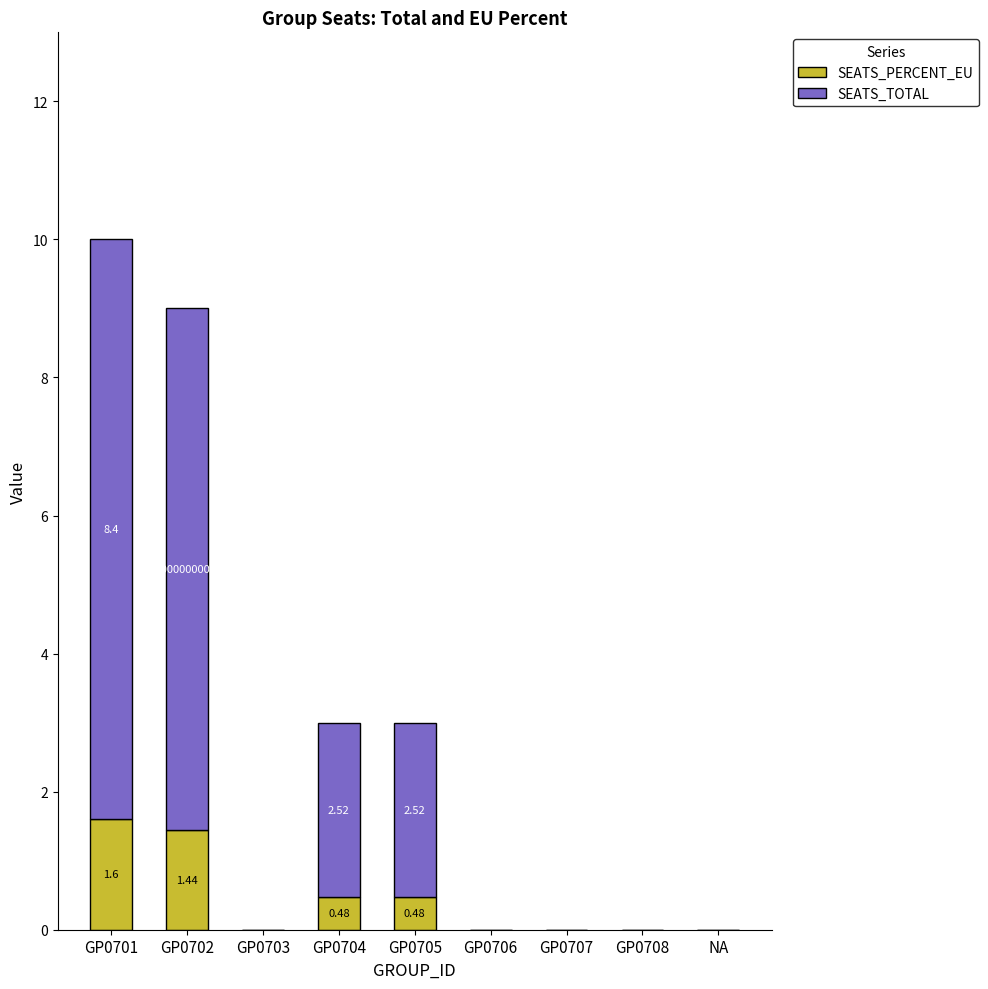

Is it true that SEATS_PERCENT_EU equals 0.0 at GP0703?

True